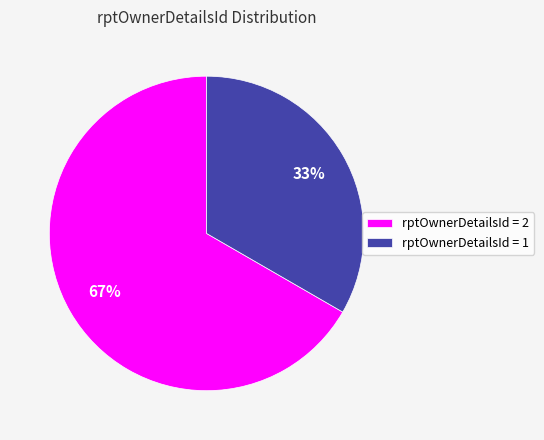

To the nearest percent, what is the average slice percentage?

50%